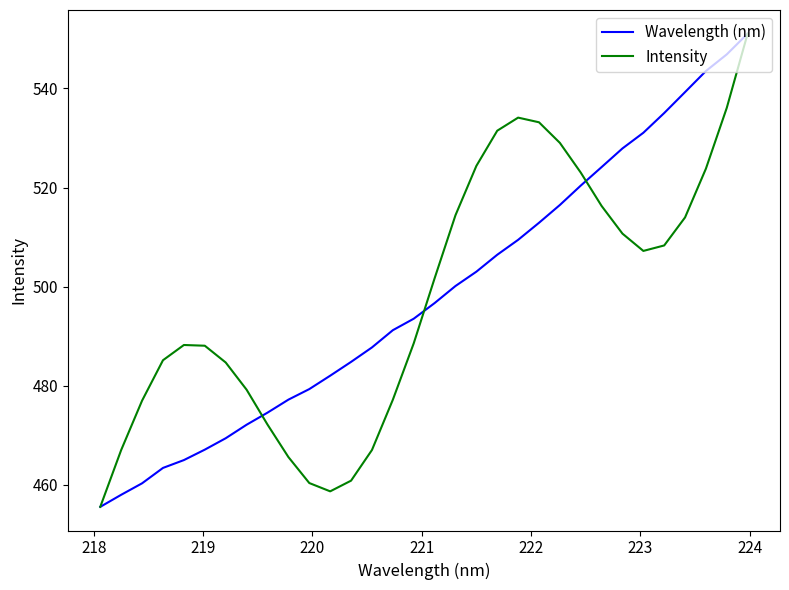

What is the minimum value for Intensity?

455.6